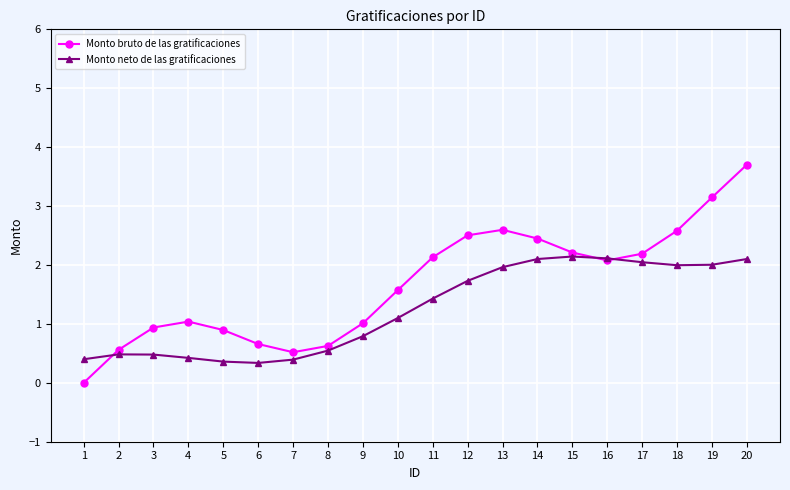

How many lines are shown in the chart?

2